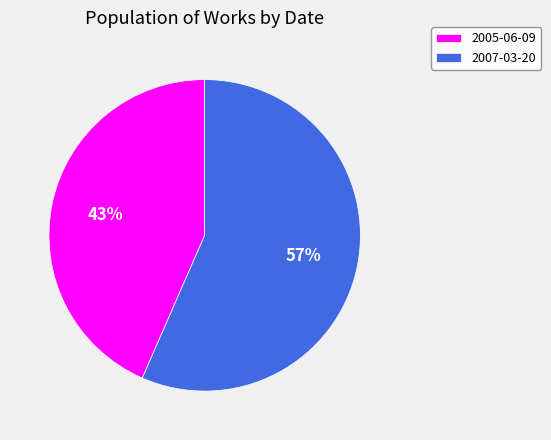

Count the number of slices in the pie.

2